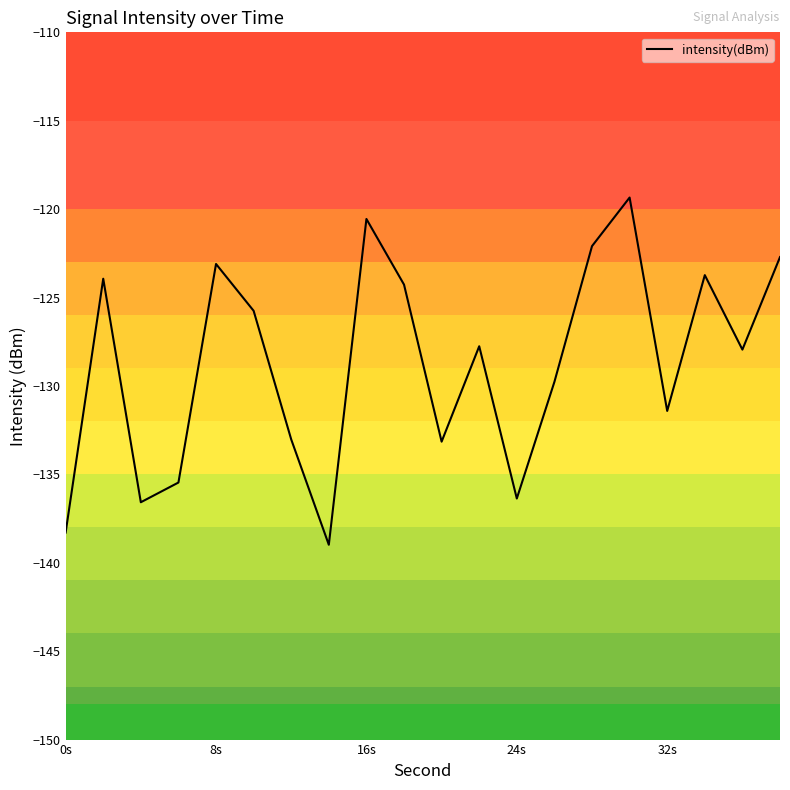

What is the minimum value shown in the chart?

-139.0